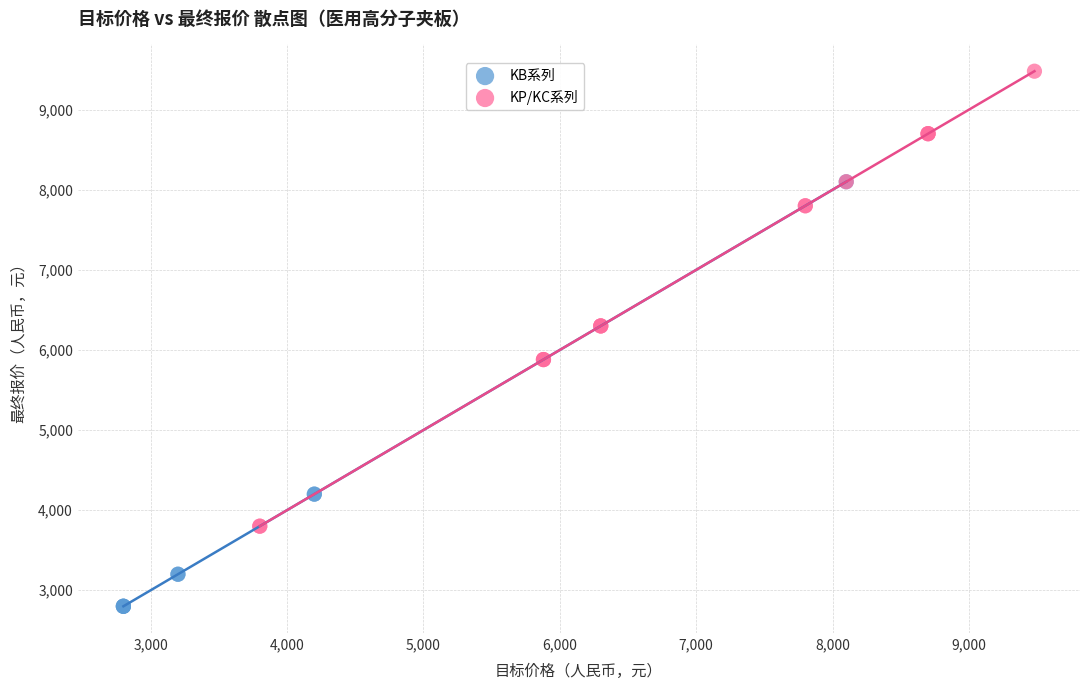

Which series reaches the minimum Y coordinate?

KB系列